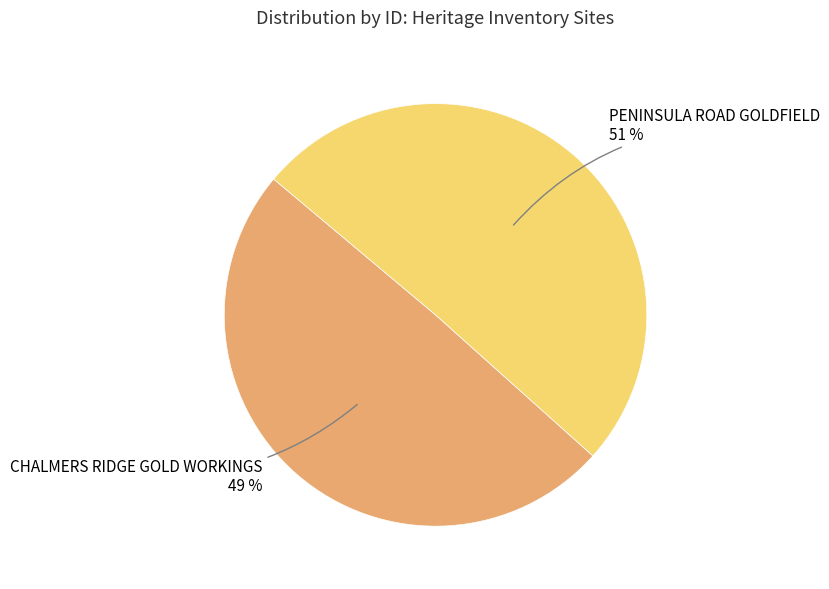

Does any single category account for the majority?

Yes